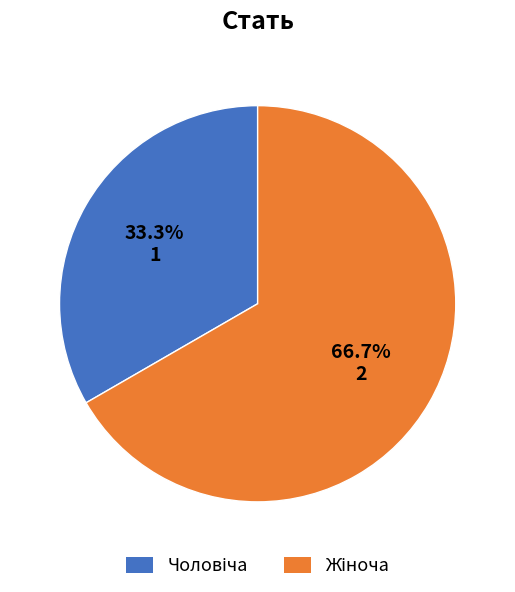

Is there any slice that represents more than half of the pie?

Yes